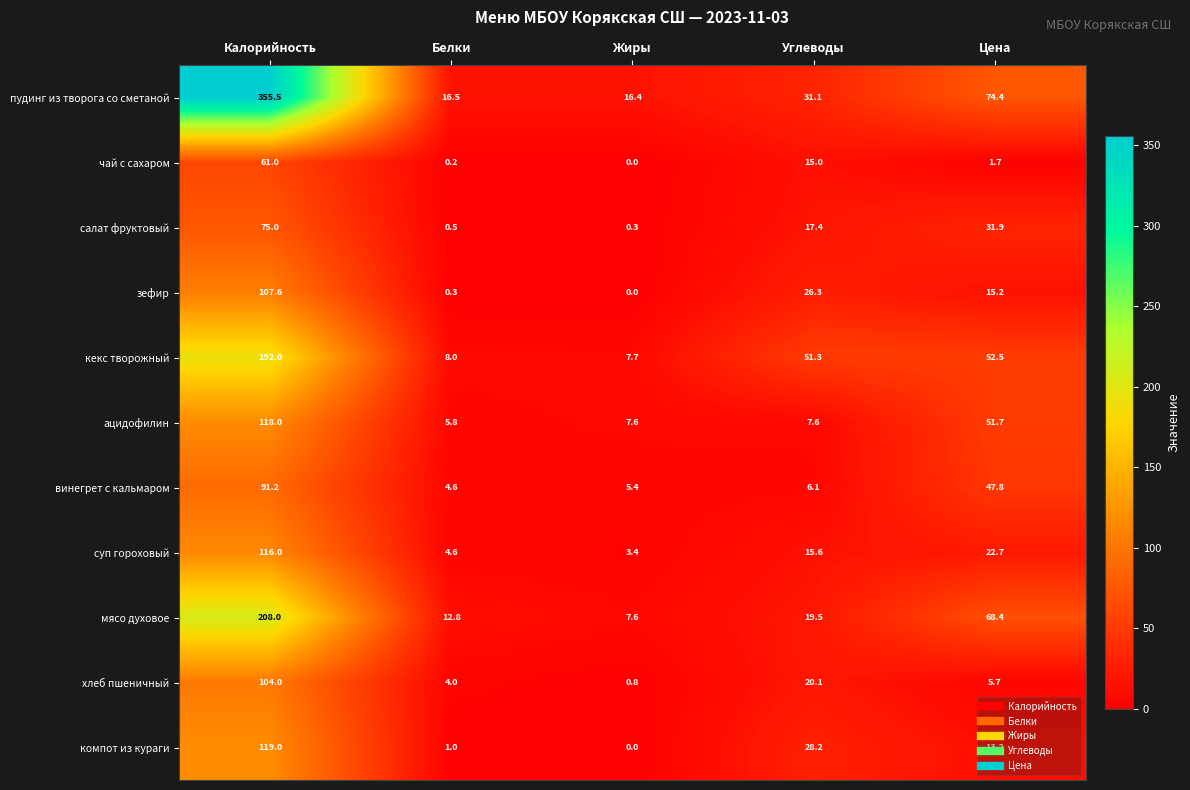

What is the approximate value of ацидофилин at Цена?

51.7